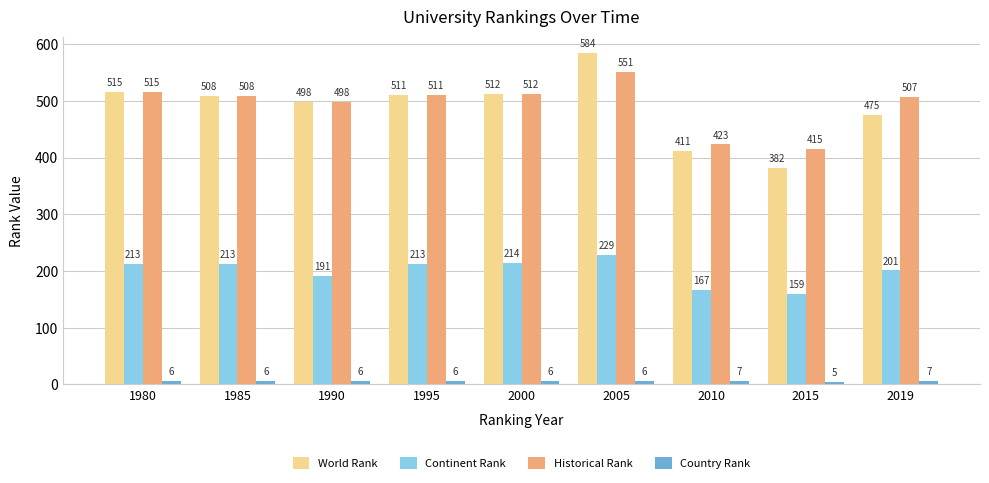

What is the spread (max minus min) of values at 1980?

509